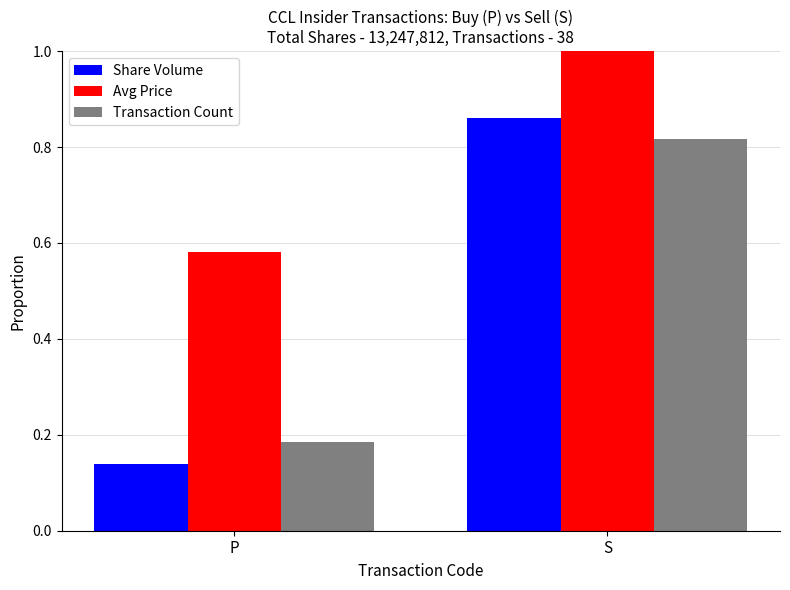

What is the sum of the Avg Price values at P and S?

1.6